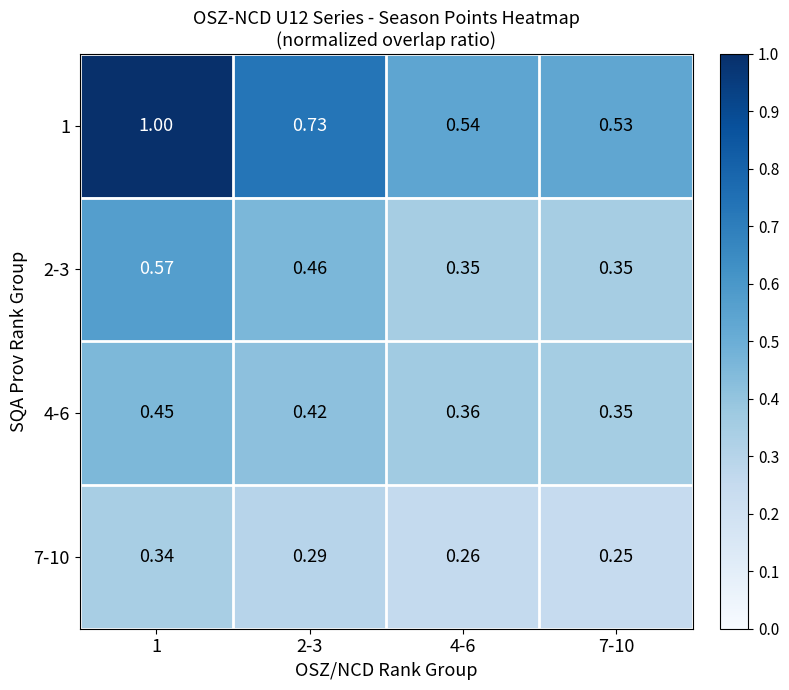

Is the value of 7-10 at 1 greater than the value of 2-3 at 2-3?

No